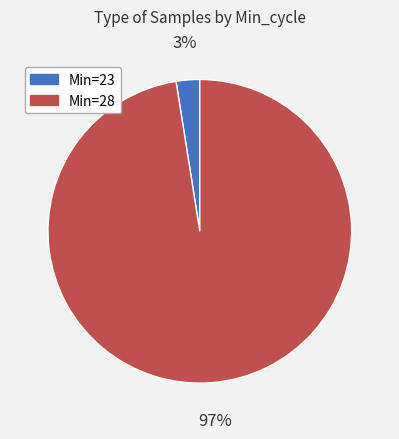

Does any single category account for the majority?

Yes